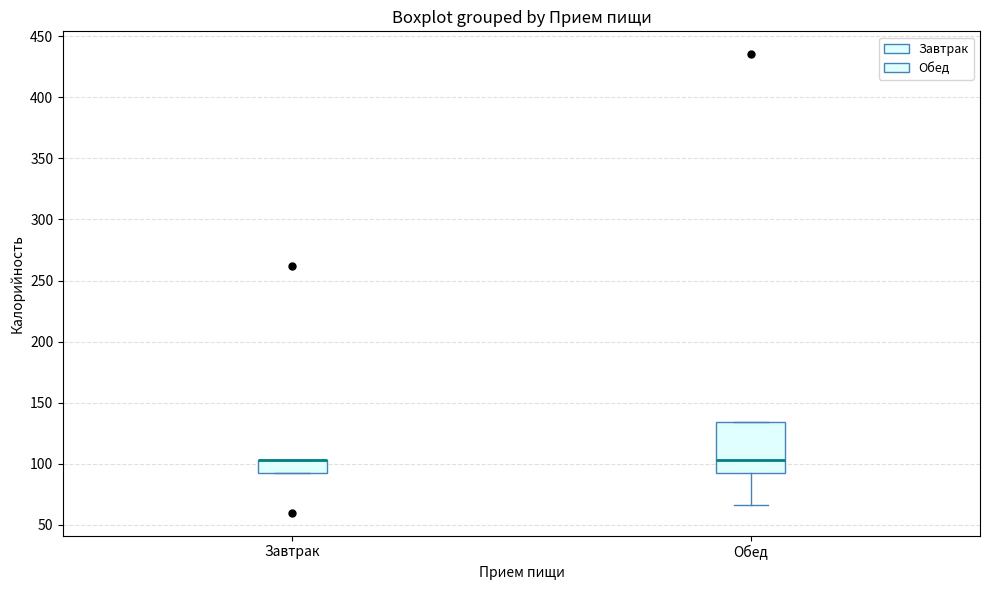

Comparing the boxes themselves (not the whiskers), which one is the tallest?

Обед